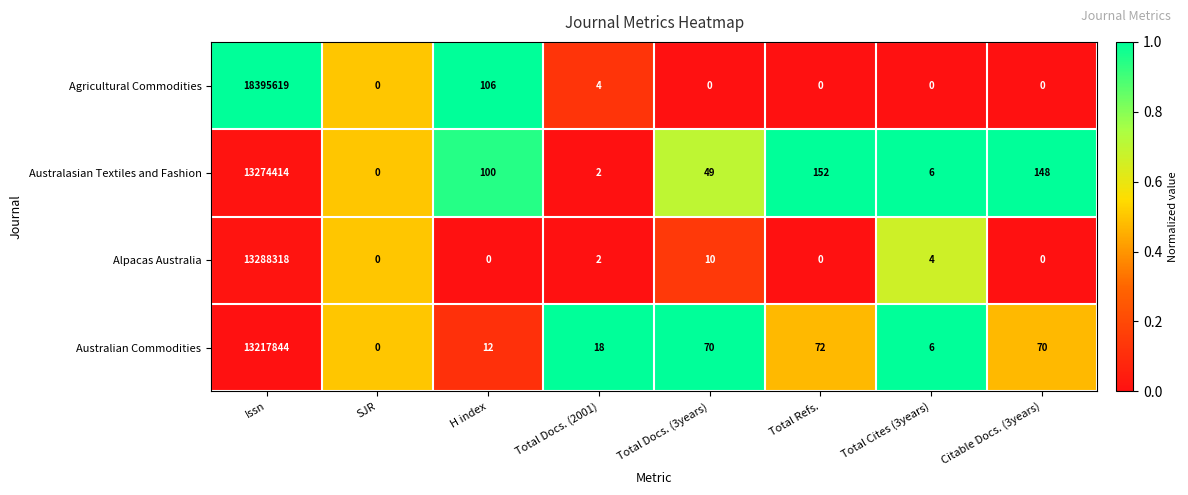

Rank the series at Issn from highest to lowest value.

Agricultural Commodities, Alpacas Australia, Australasian Textiles and Fashion, Australian Commodities